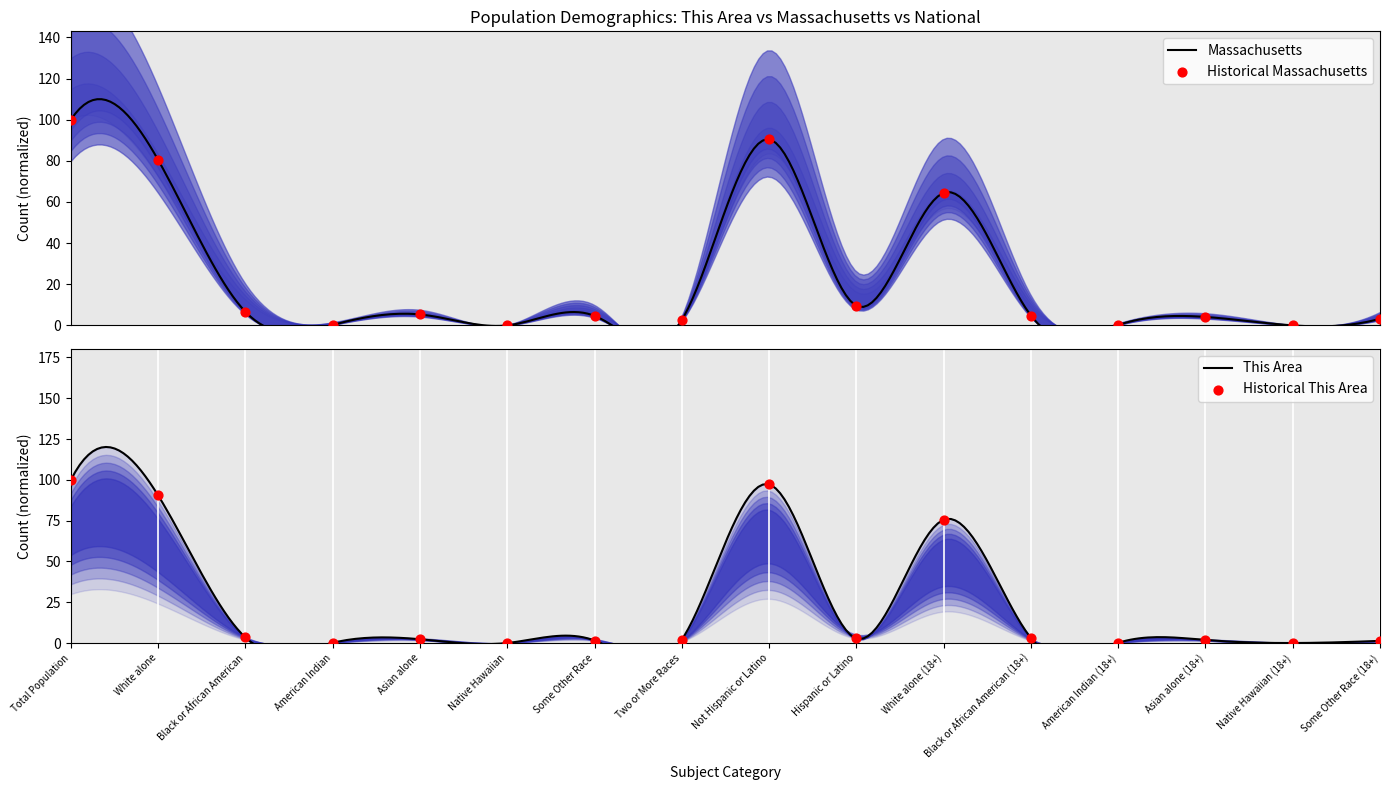

Which series has the widest spread of Y values?

This Area